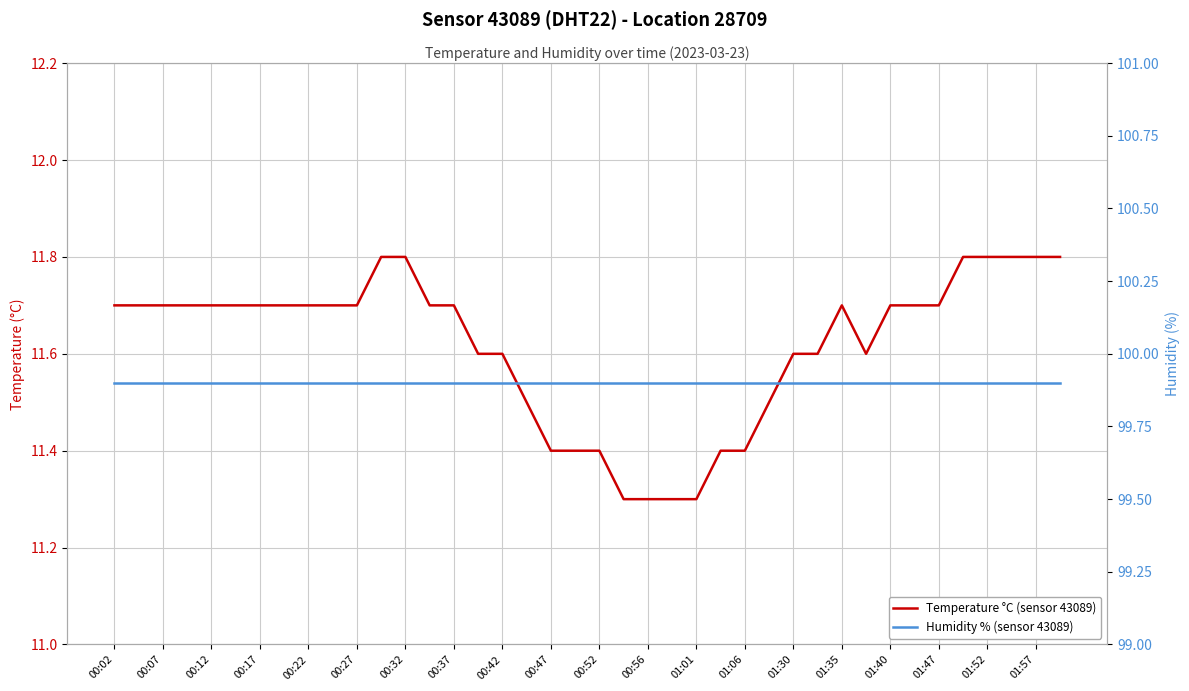

What is the difference between the maximum and minimum values in the Temperature °C (sensor 43089) series?

0.5